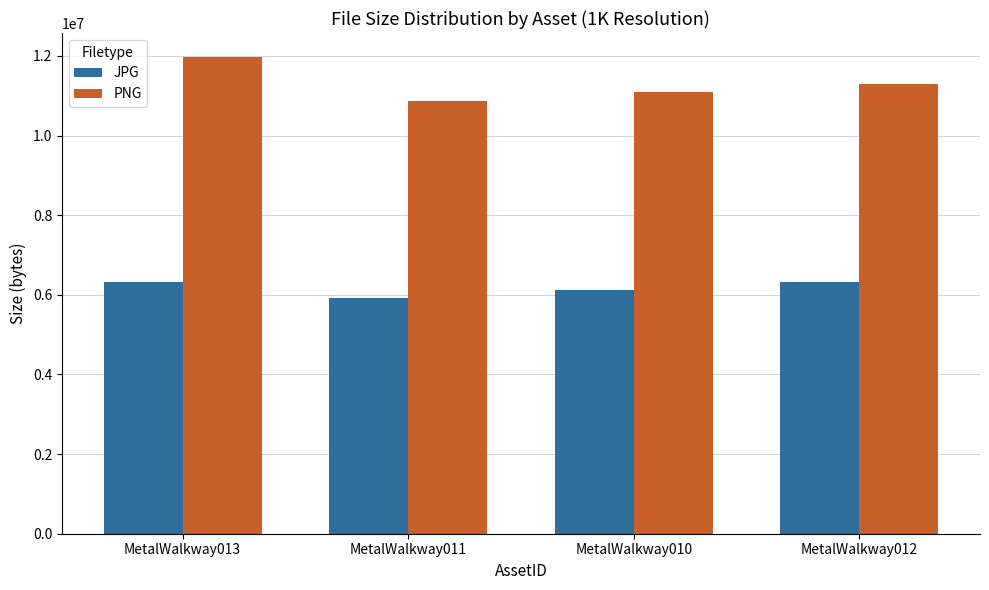

Read the PNG value at MetalWalkway011, to the nearest 100.

10860900